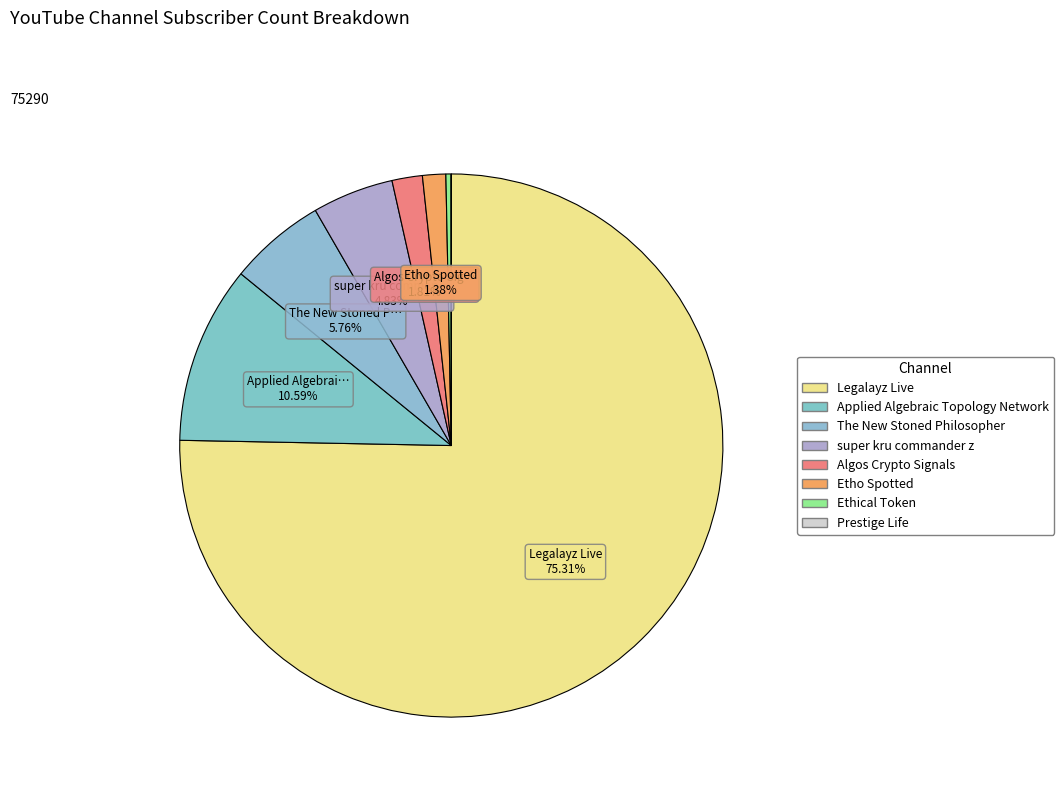

Which category has the smallest portion of the pie?

Prestige Life